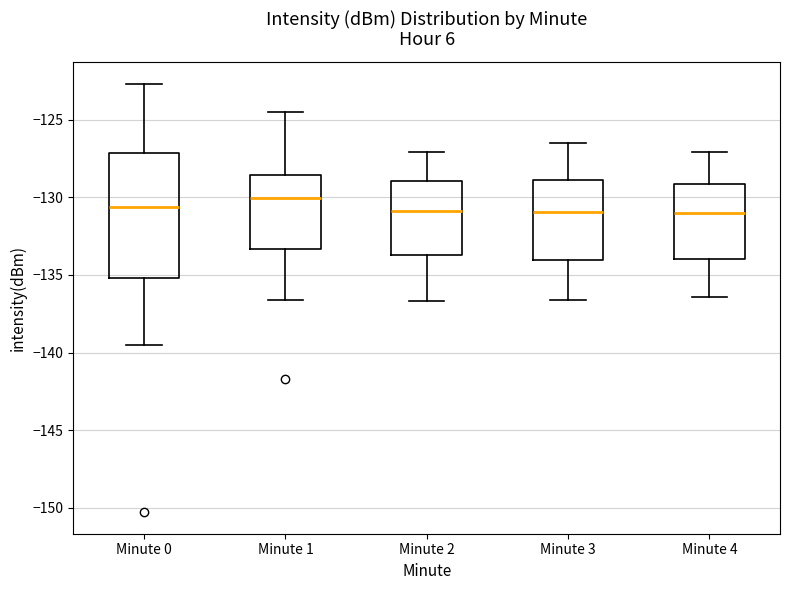

Reading left to right, transcribe this box plot: for each box, give where its median line is, the range the box spans, and where its two whiskers end, as read against the y-axis. The values are not printed on the chart, so give them approximately, as read against the axis.

Minute 0: median -130.5, box -135.0 to -127.0, whiskers -139.5 to -122.5
Minute 1: median -130.0, box -133.5 to -128.5, whiskers -136.5 to -124.5
Minute 2: median -131.0, box -133.5 to -129.0, whiskers -136.5 to -127.0
Minute 3: median -131.0, box -134.0 to -129.0, whiskers -136.5 to -126.5
Minute 4: median -131.0, box -134.0 to -129.0, whiskers -136.5 to -127.0